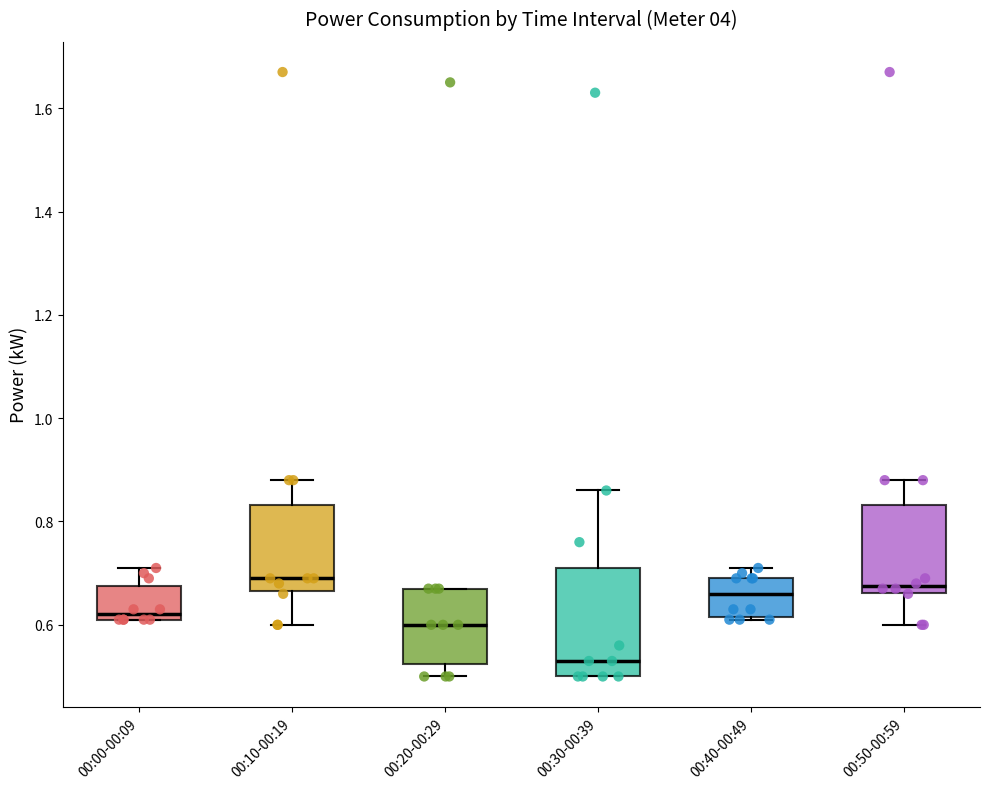

Reading left to right, transcribe this box plot: for each box, give where its median line is, the range the box spans, and where its two whiskers end, as read against the y-axis. The values are not printed on the chart, so give them approximately, as read against the axis.

00:00-00:09: median 0.62 (just above the box's lower edge), box 0.62 to 0.68, whiskers 0.62 to 0.72
00:10-00:19: median 0.70, box 0.66 to 0.84, whiskers 0.60 to 0.88
00:20-00:29: median 0.60, box 0.52 to 0.68, whiskers 0.50 to 0.68
00:30-00:39: median 0.54, box 0.50 to 0.72, whiskers 0.50 to 0.86
00:40-00:49: median 0.66, box 0.62 to 0.70, whiskers 0.62 to 0.72
00:50-00:59: median 0.68, box 0.66 to 0.84, whiskers 0.60 to 0.88